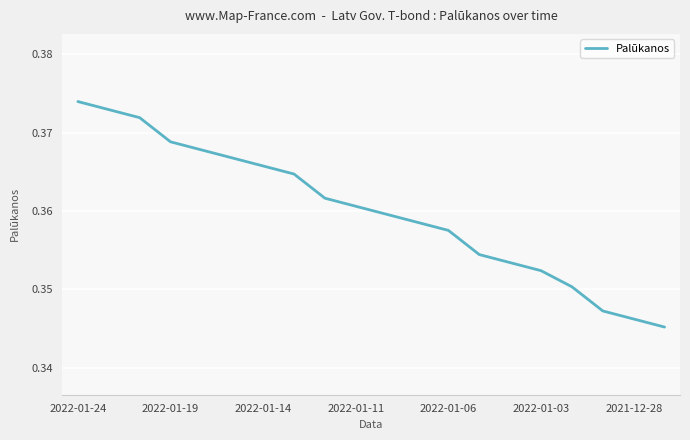

What is the value of the 15th point from the left?

0.4